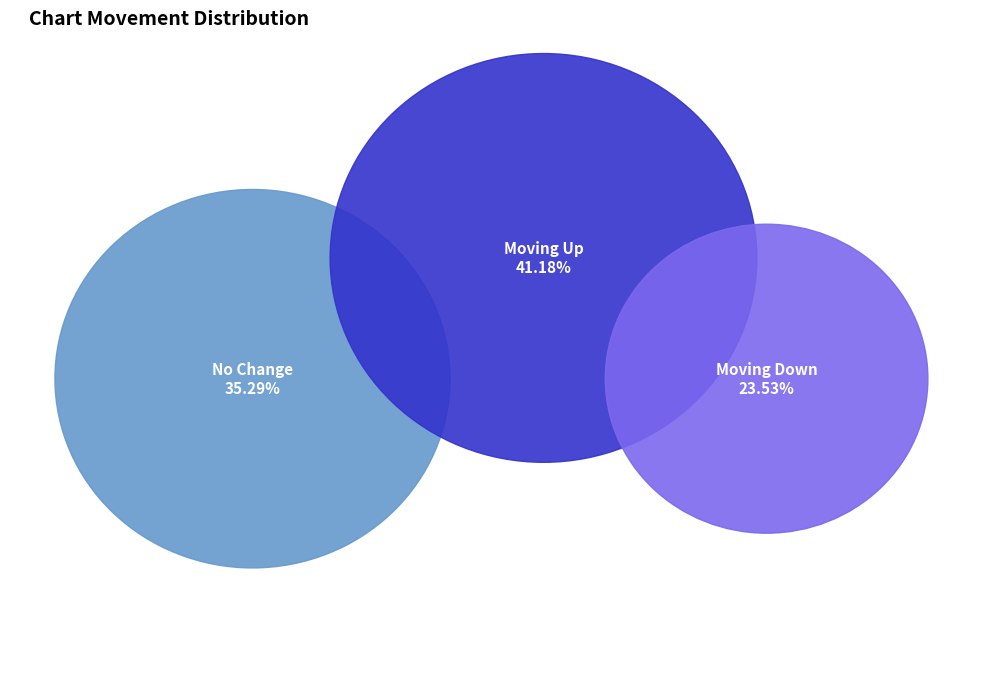

What is the largest slice in the pie chart?

up